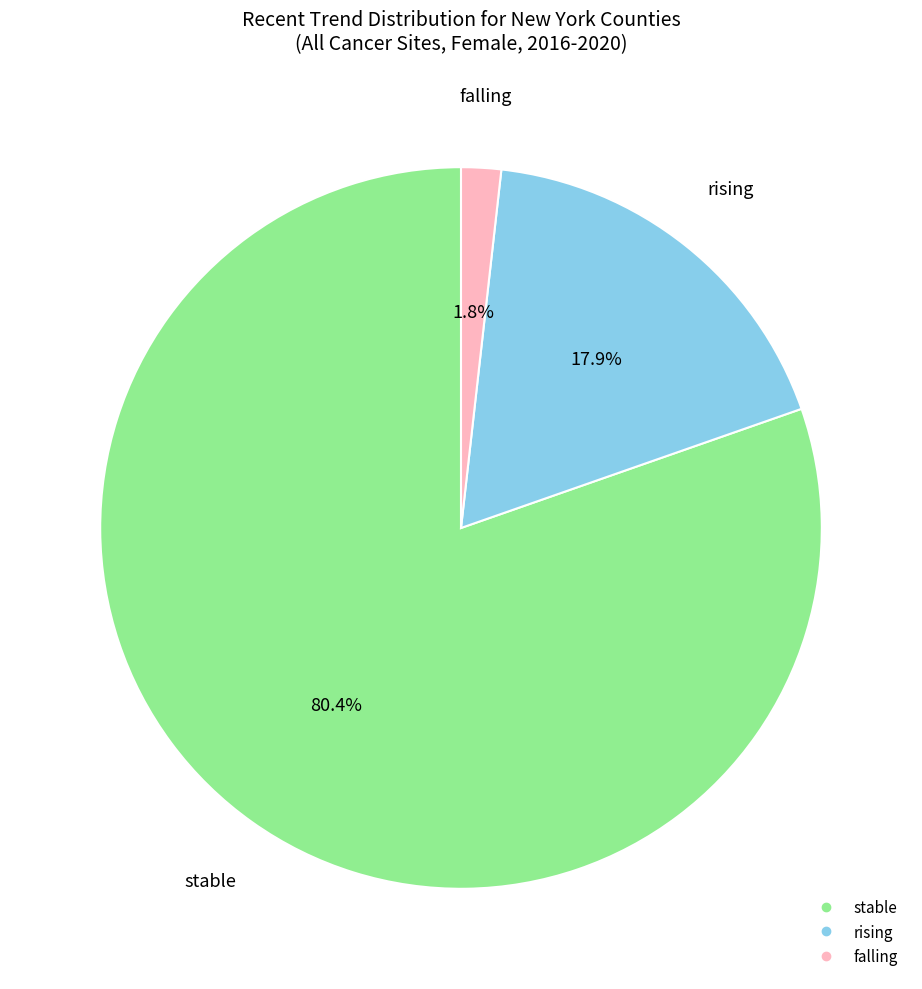

What is the largest slice in the pie chart?

stable